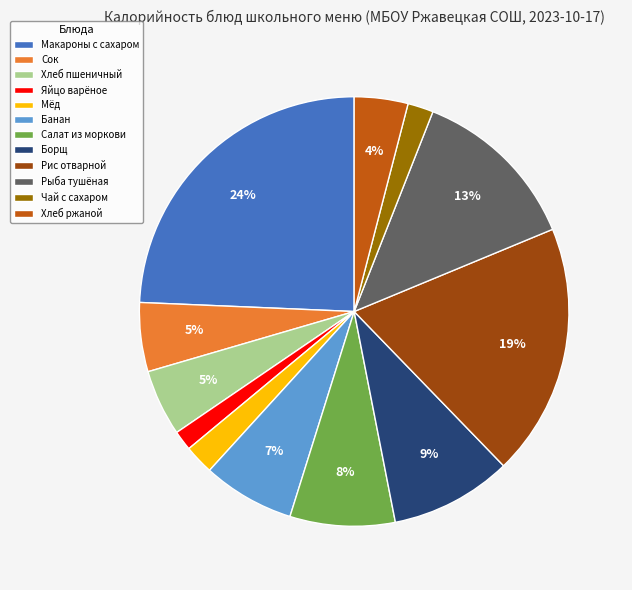

Which has a higher value, Мёд or Рыба тушёная?

Рыба тушёная